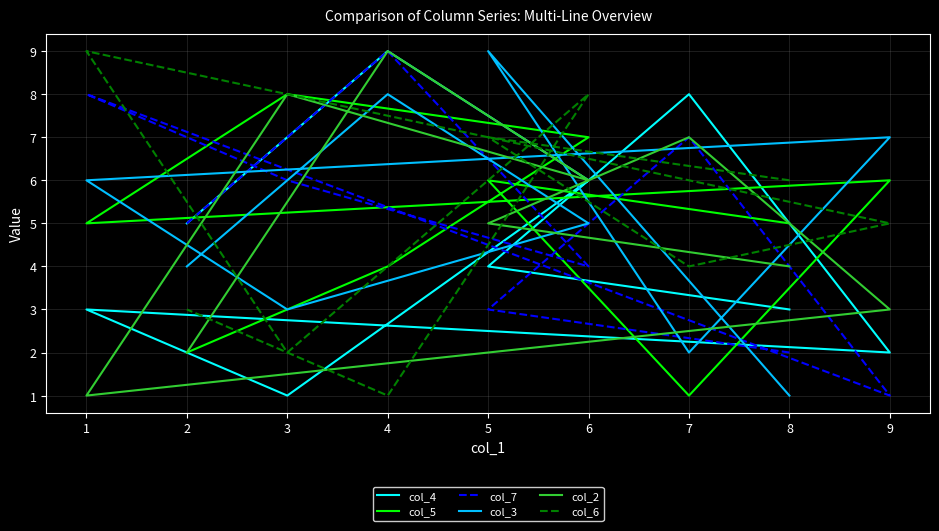

Does the chart have visible grid lines?

Yes